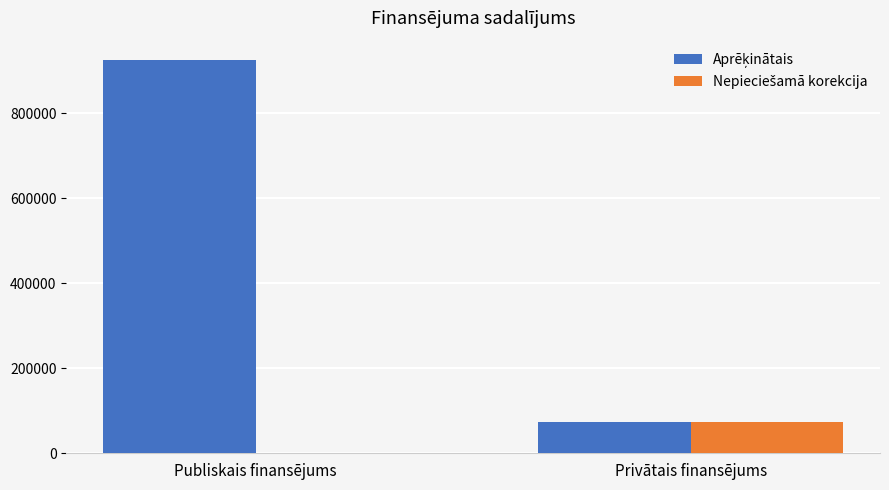

What is the greatest value displayed?

925197.6